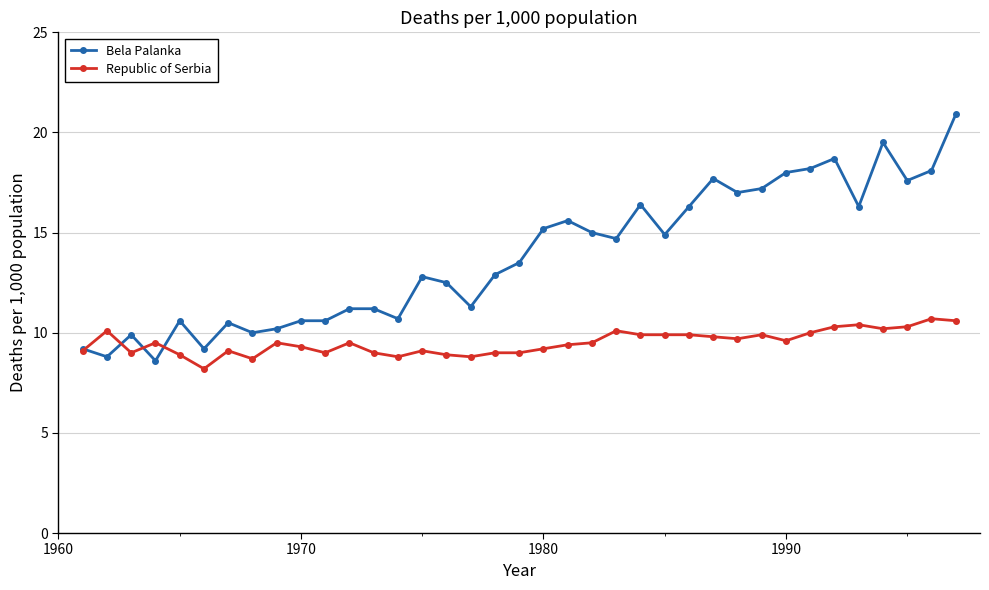

Which series has the largest total across all categories?

Bela Palanka